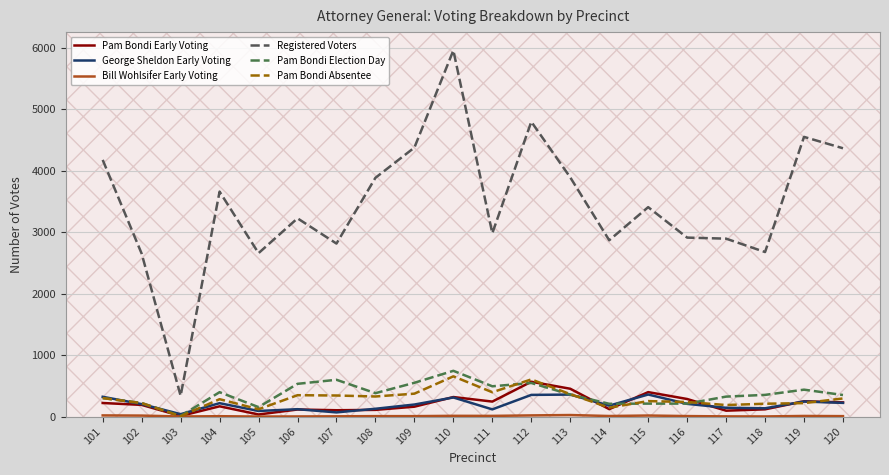

Which series has the largest total across all categories?

Registered Voters